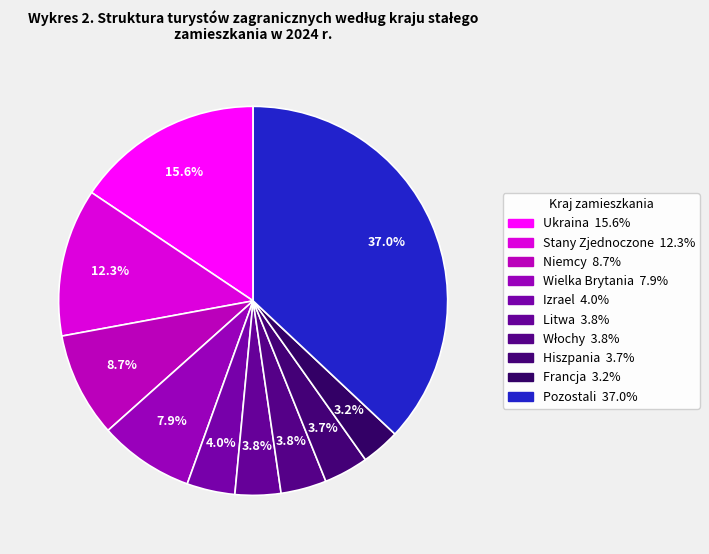

Which category has the smallest portion of the pie?

Francja